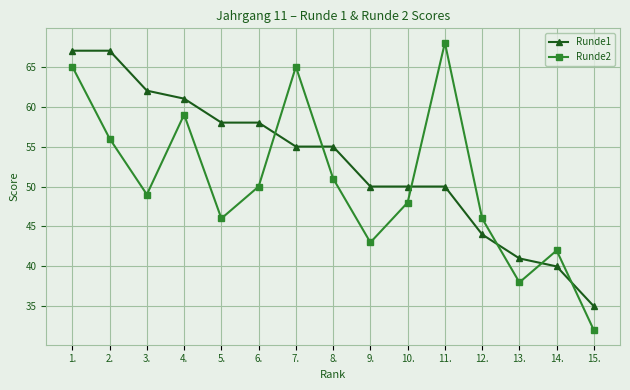

What is the spread (max minus min) of values at 2.?

11